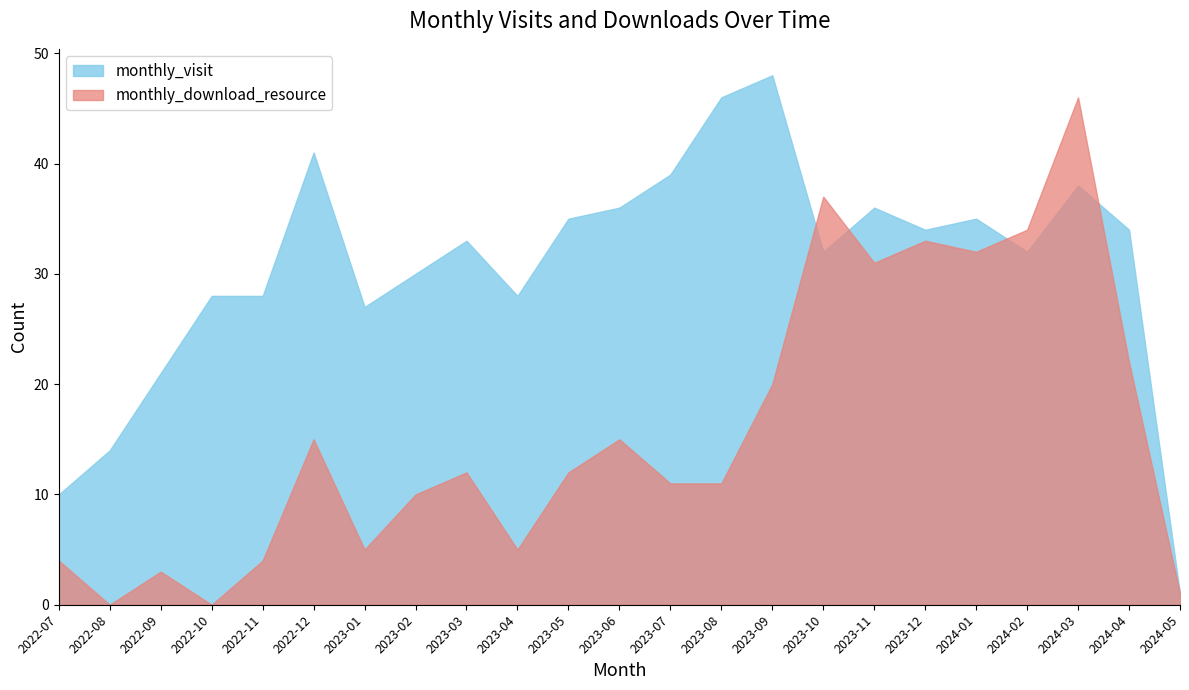

Between 2022-09 and 2023-02, which is larger?

2023-02